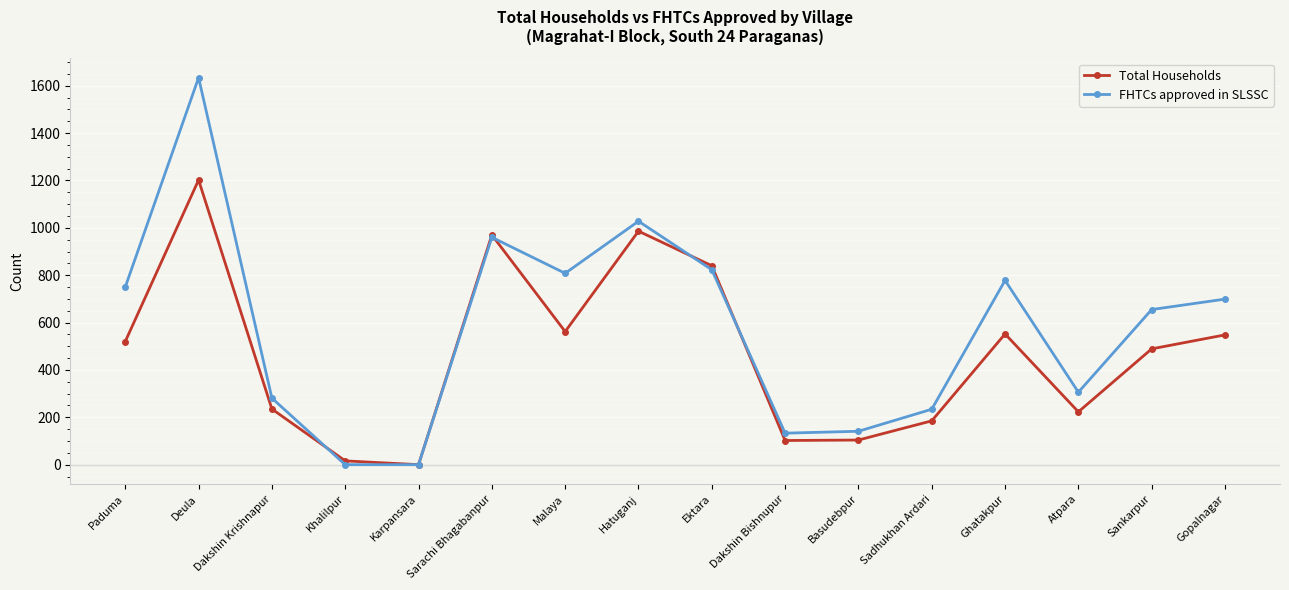

Rank the series by their maximum value, from lowest to highest.

Total Households, FHTCs approved in SLSSC